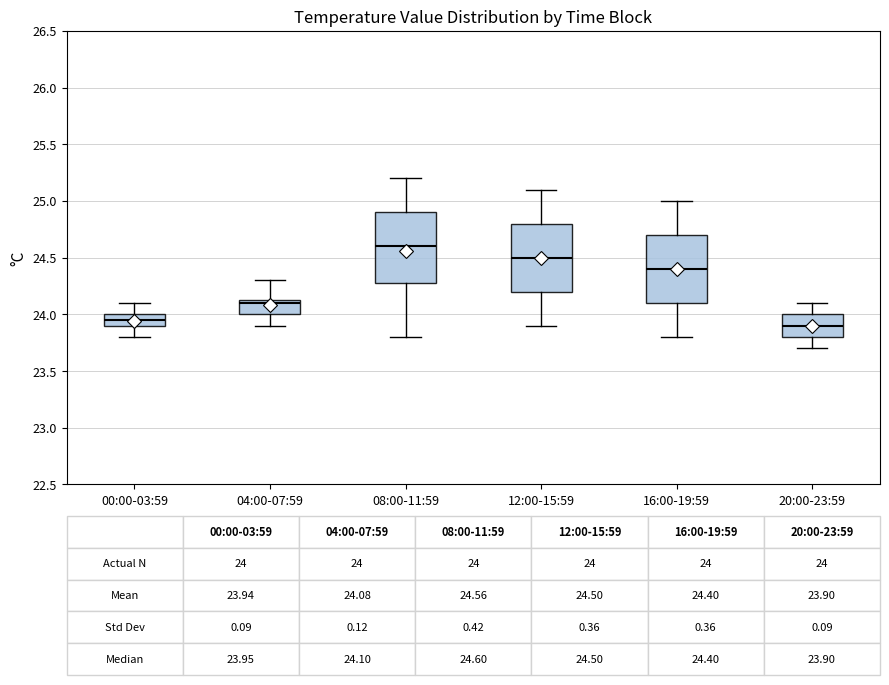

Which box's median line is the highest?

08:00-11:59